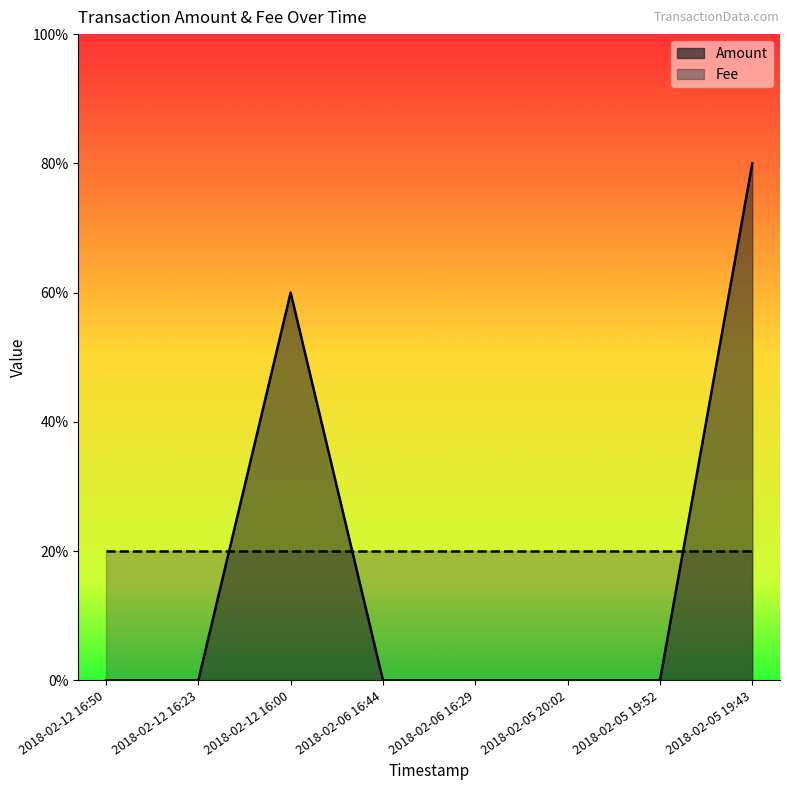

Reading left to right, list all the values displayed in this chart.

0	0	3	0	0	0	0	4